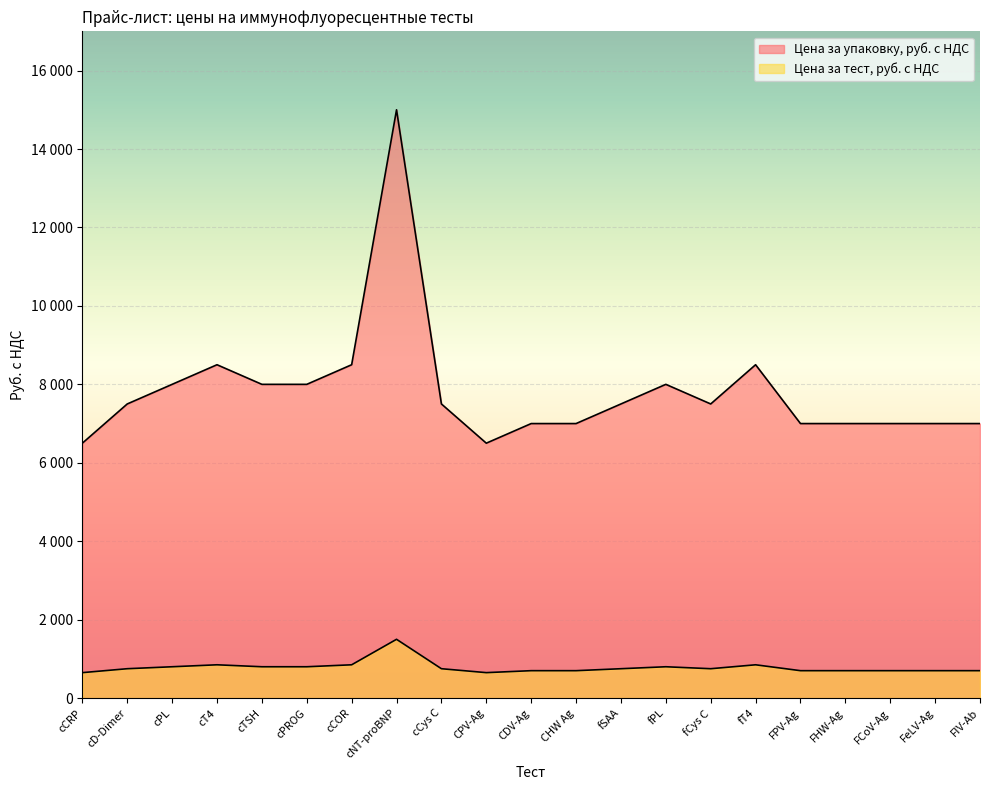

Does the chart display data point markers on the line(s)?

No